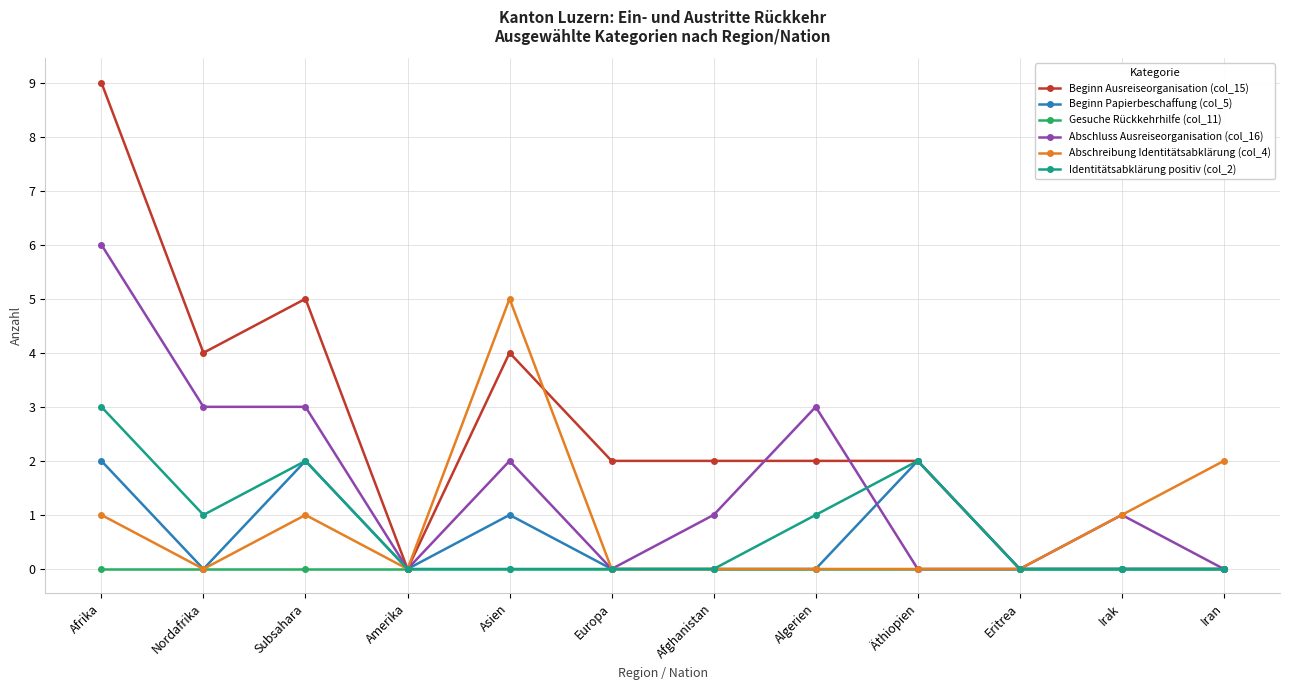

Reading left to right, transcribe all the data shown in this chart.

Beginn Ausreiseorganisation (col_15): 9	4	5	0	4	2	2	2	2	0	0	0
Beginn Papierbeschaffung (col_5): 2	0	2	0	1	0	0	0	2	0	0	0
Gesuche Rückkehrhilfe (col_11): 0	0	0	0	0	0	0	0	0	0	0	0
Abschluss Ausreiseorganisation (col_16): 6	3	3	0	2	0	1	3	0	0	1	0
Abschreibung Identitätsabklärung (col_4): 1	0	1	0	5	0	0	0	0	0	1	2
Identitätsabklärung positiv (col_2): 3	1	2	0	0	0	0	1	2	0	0	0